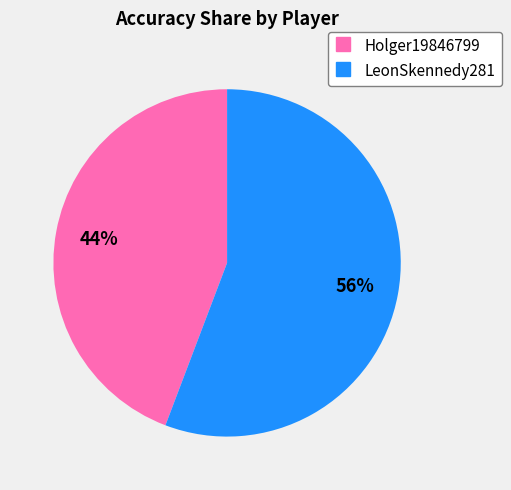

Which has a higher value, LeonSkennedy281 or Holger19846799?

LeonSkennedy281